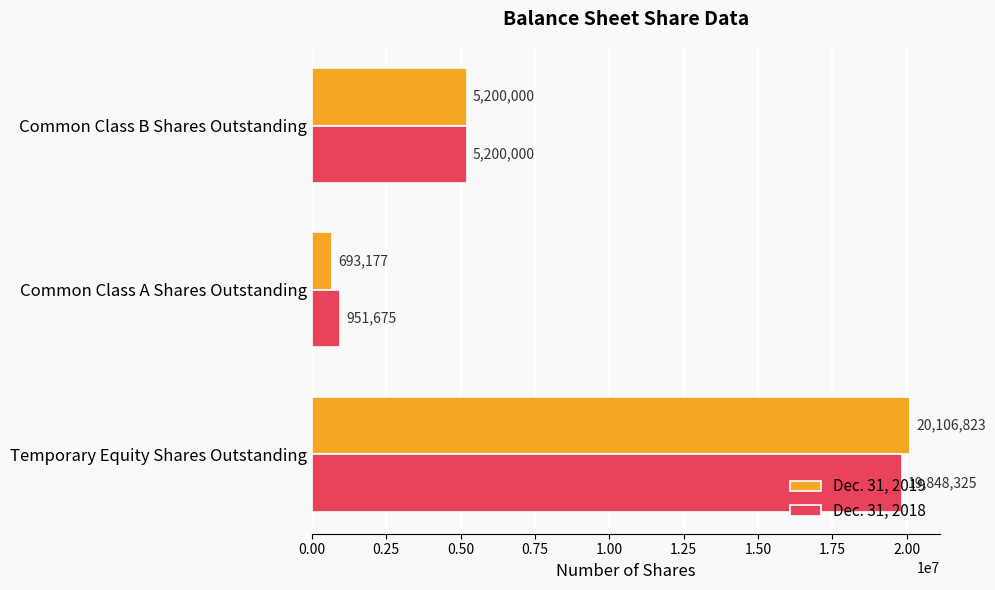

Is the value of Dec. 31, 2019 at Temporary Equity Shares Outstanding greater than the value of Dec. 31, 2018 at Common Class B Shares Outstanding?

Yes